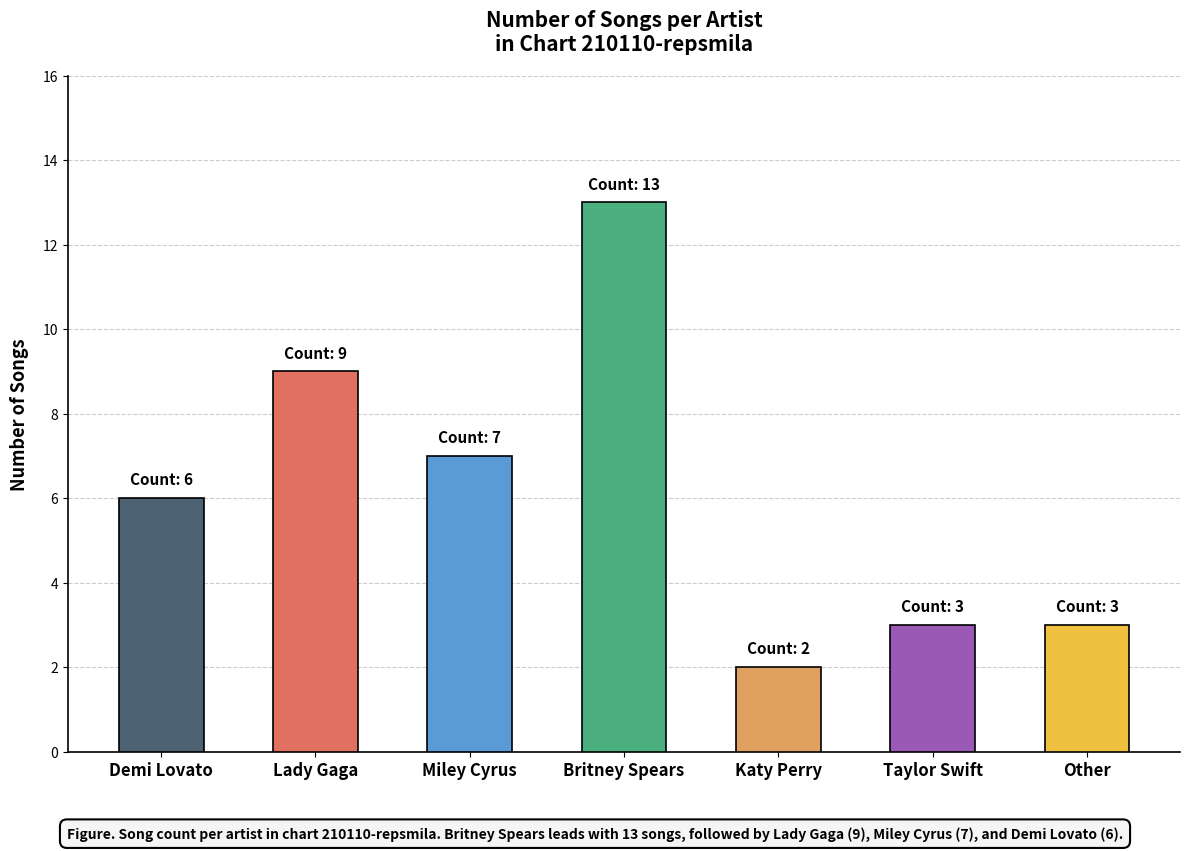

What is the ratio of the value at Miley Cyrus to the value at Britney Spears?

0.5